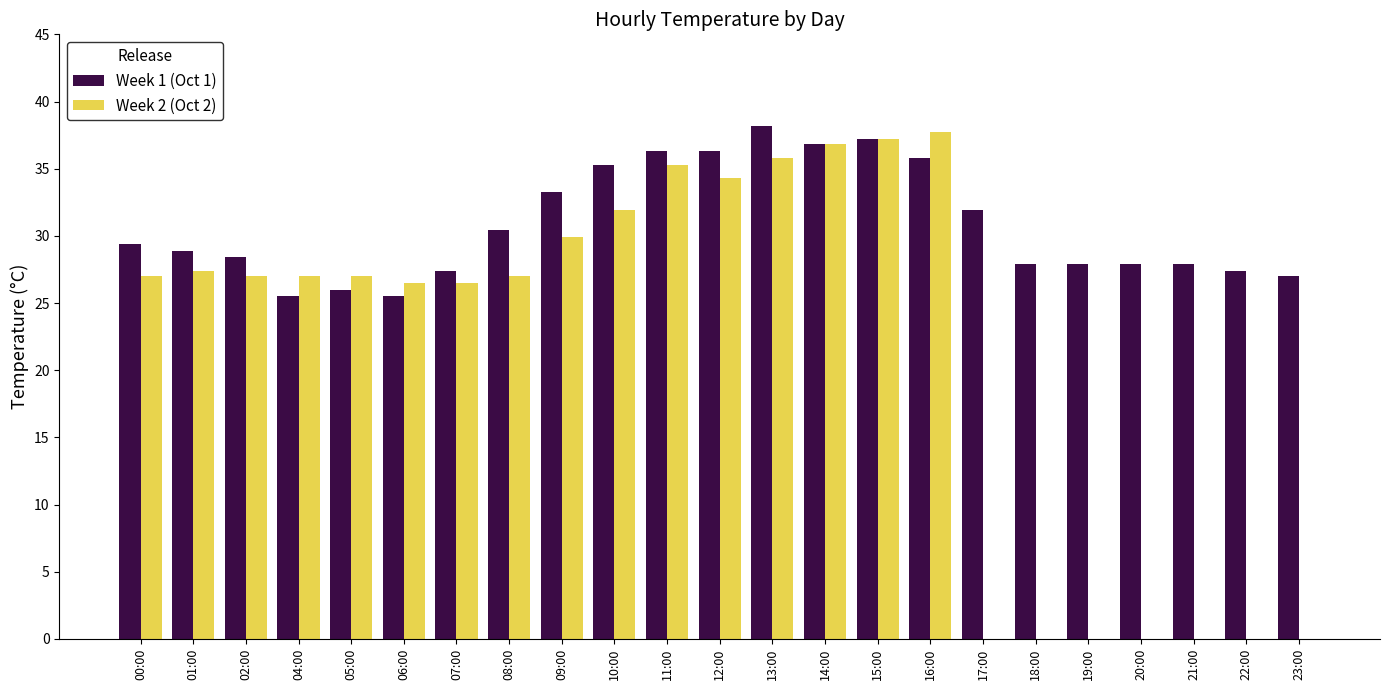

Count the number of data series in this chart.

2